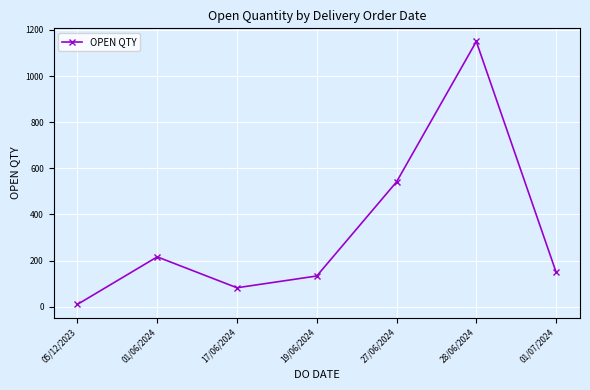

What is the difference between the second highest and minimum values?

531